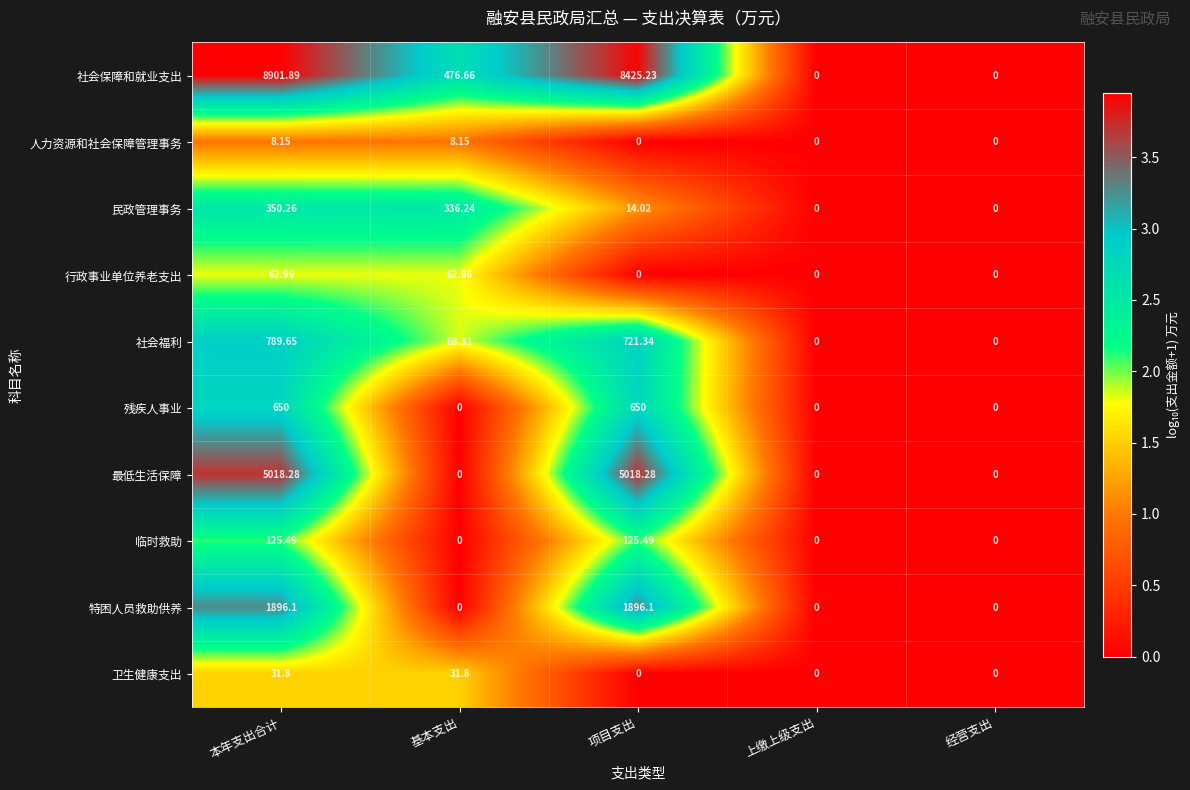

Which series has the largest total across all categories?

社会保障和就业支出